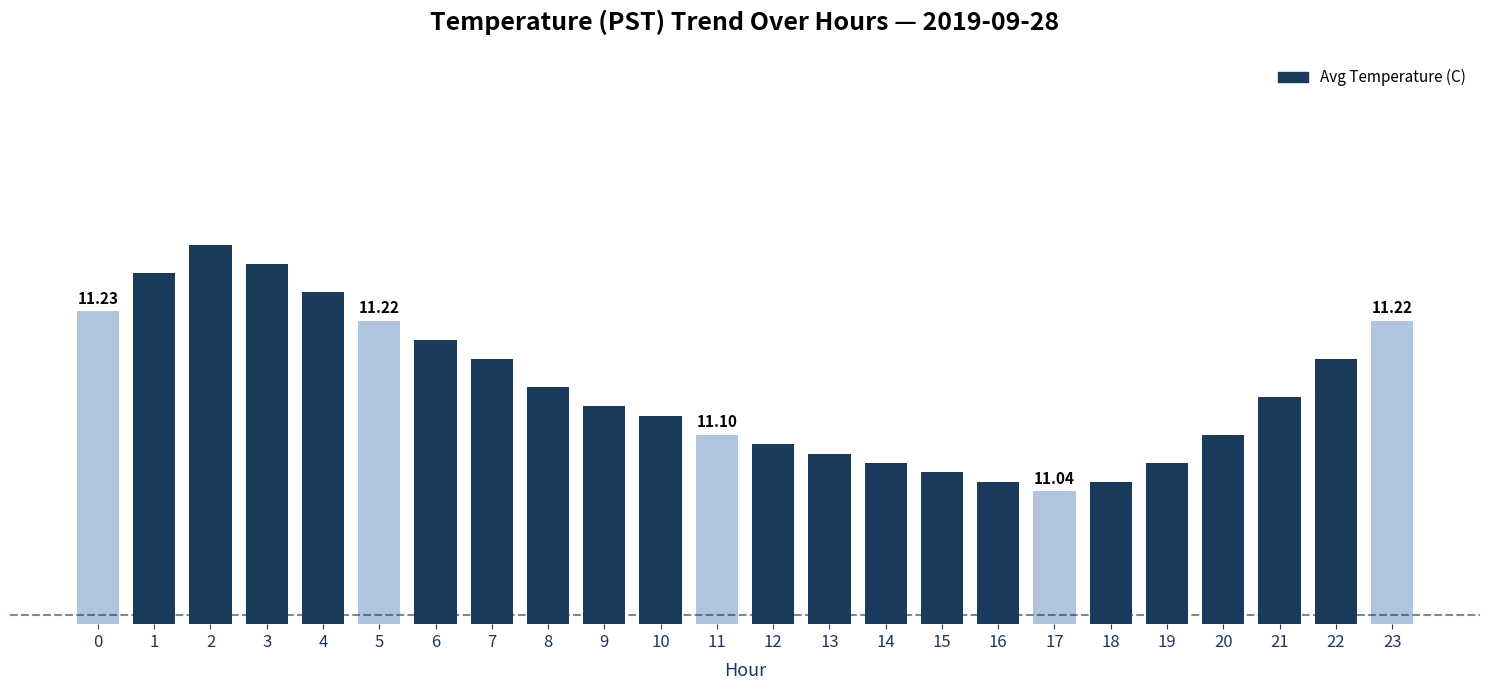

Which has a higher value, 22 or 16?

22